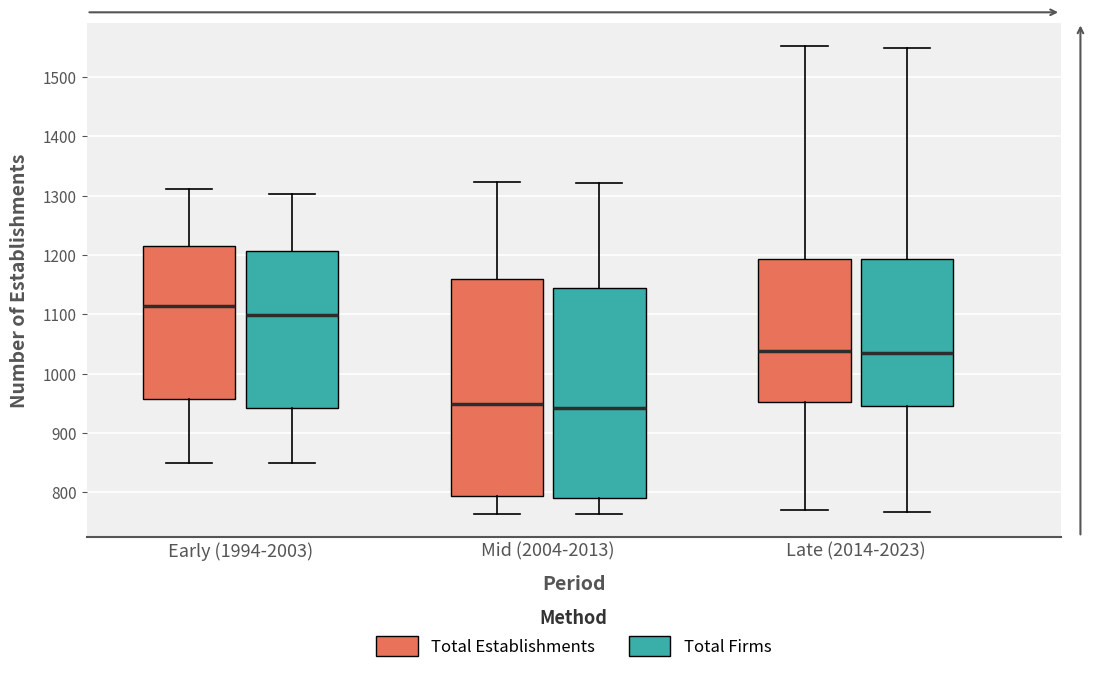

Which box is the tallest, from its lower edge to its upper edge?

Mid (2004-2013) (Total Establishments)